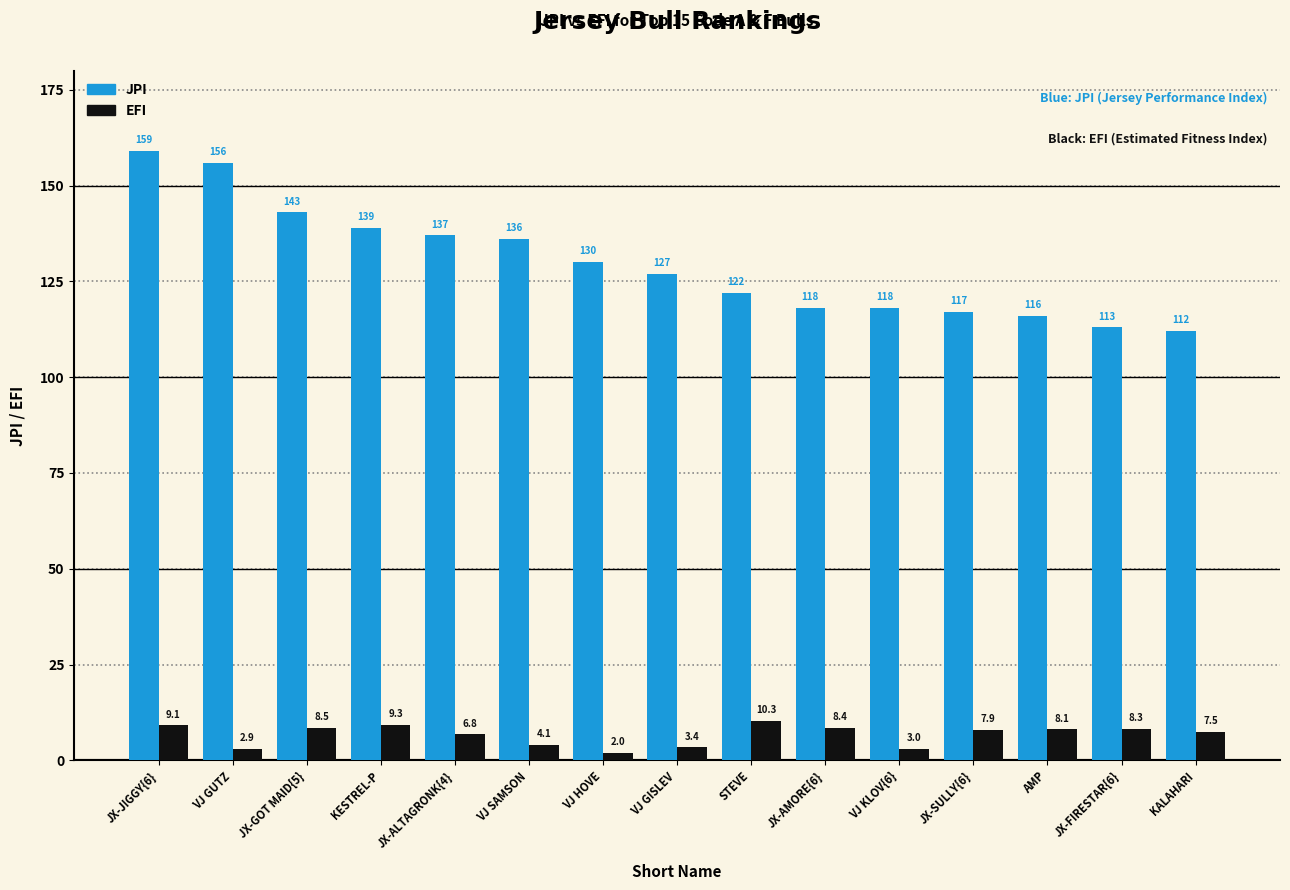

The JPI series shows 159.0 at JX-JIGGY{6}. True or false?

True